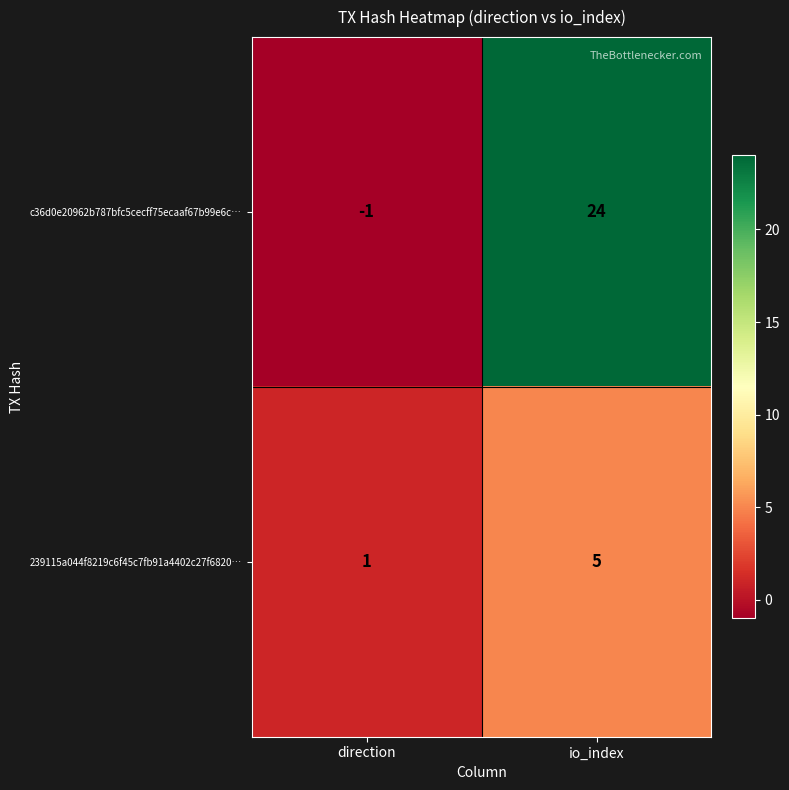

What is the total value across all series at io_index?

29